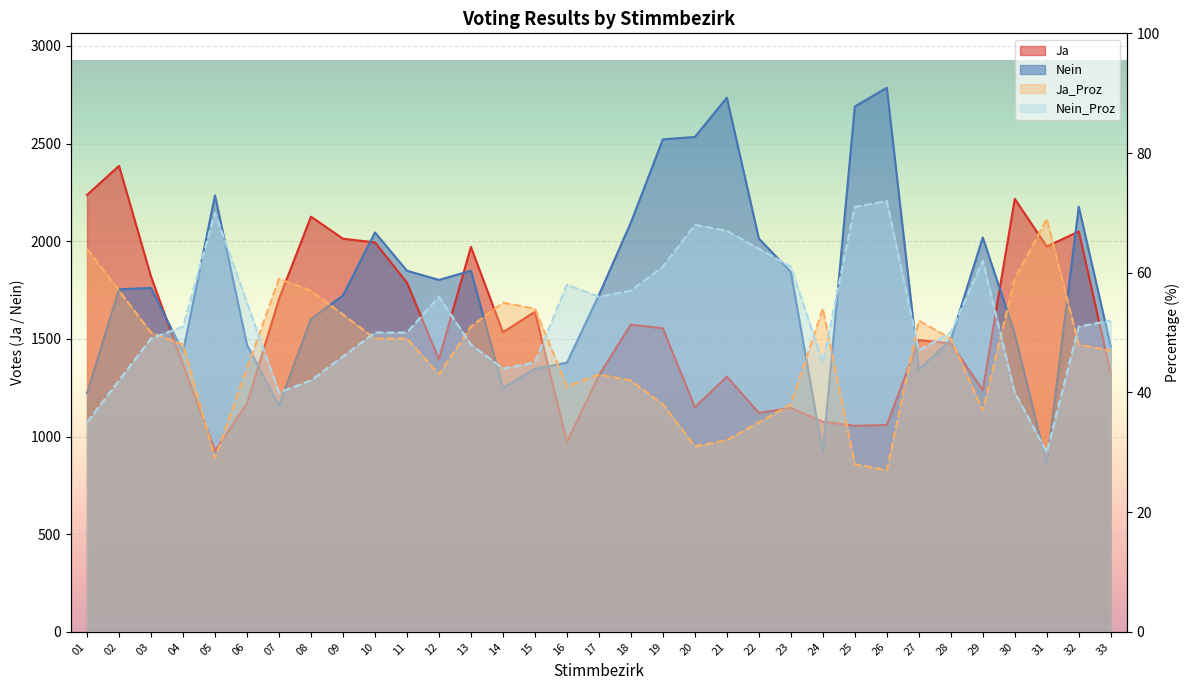

The Nein series shows 946 at 09. True or false?

False